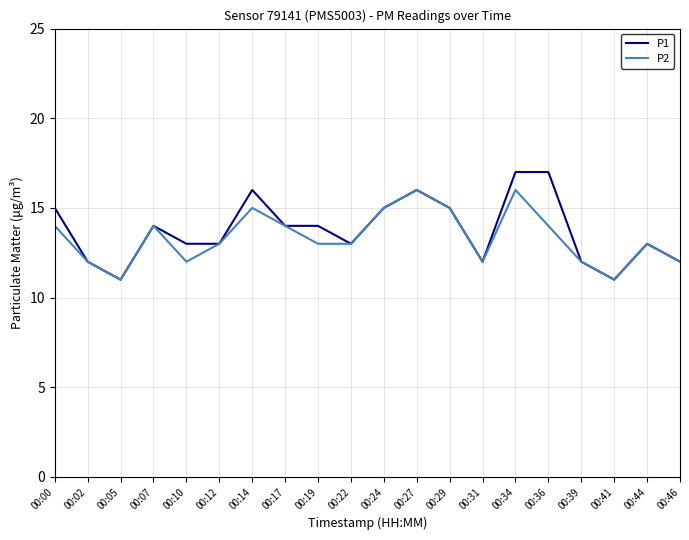

How many categories are shown in the chart?

20